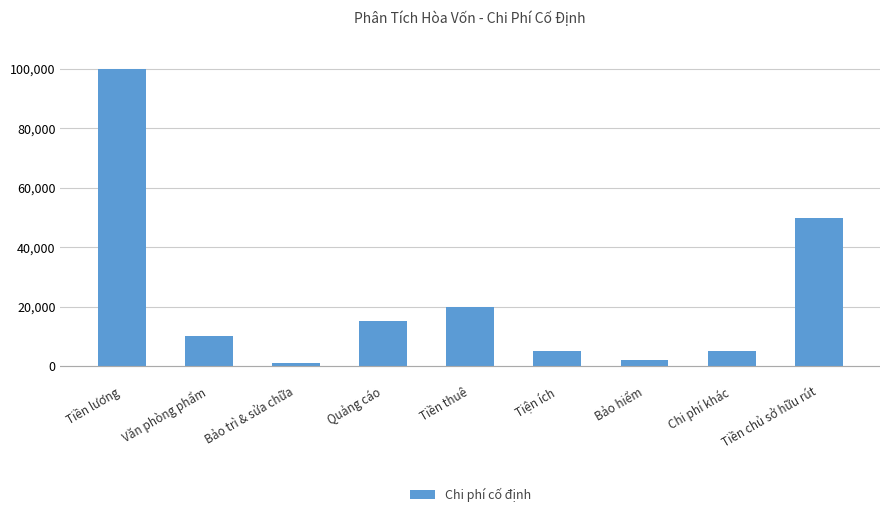

Reading left to right, list all the values displayed in this chart.

Tiền lương=100000	Văn phòng phẩm=10000	Bảo trì & sửa chữa=1000	Quảng cáo=15000	Tiền thuê=20000	Tiện ích=5000	Bảo hiểm=2000	Chi phí khác=5000	Tiền chủ sở hữu rút=50000